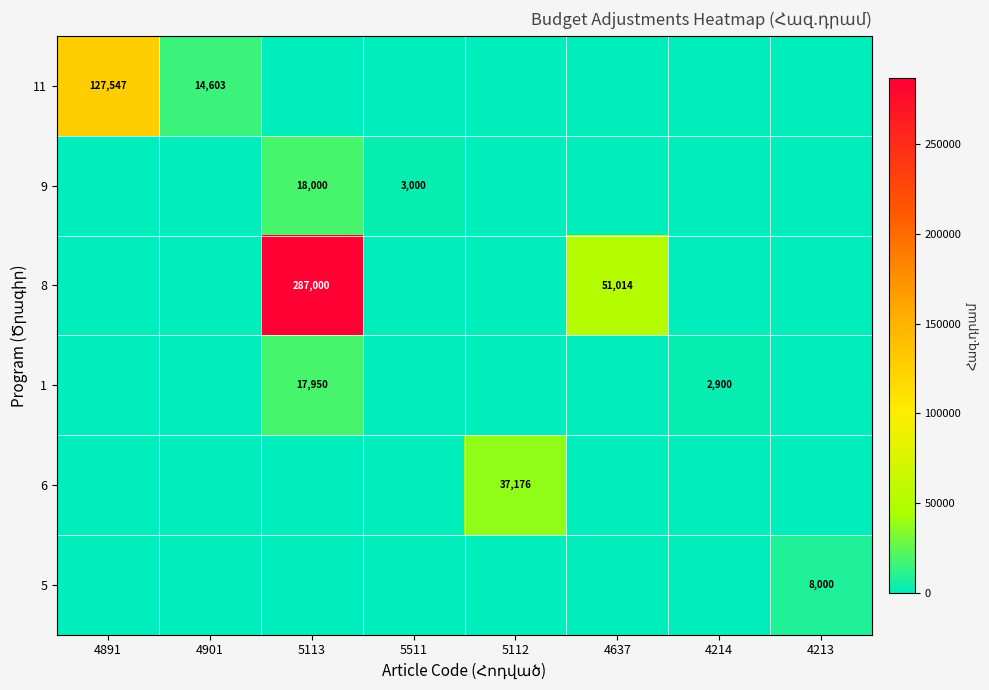

Is it true that 8 equals 472922 at 5113?

False